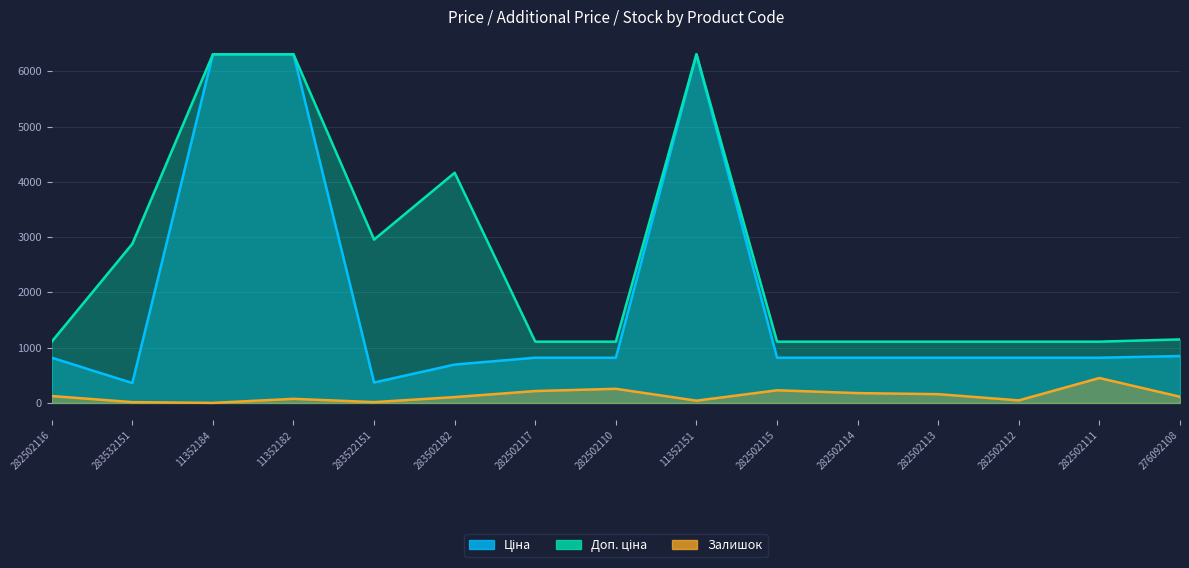

What are all the series names shown in the legend?

Ціна, Доп. ціна, Залишок